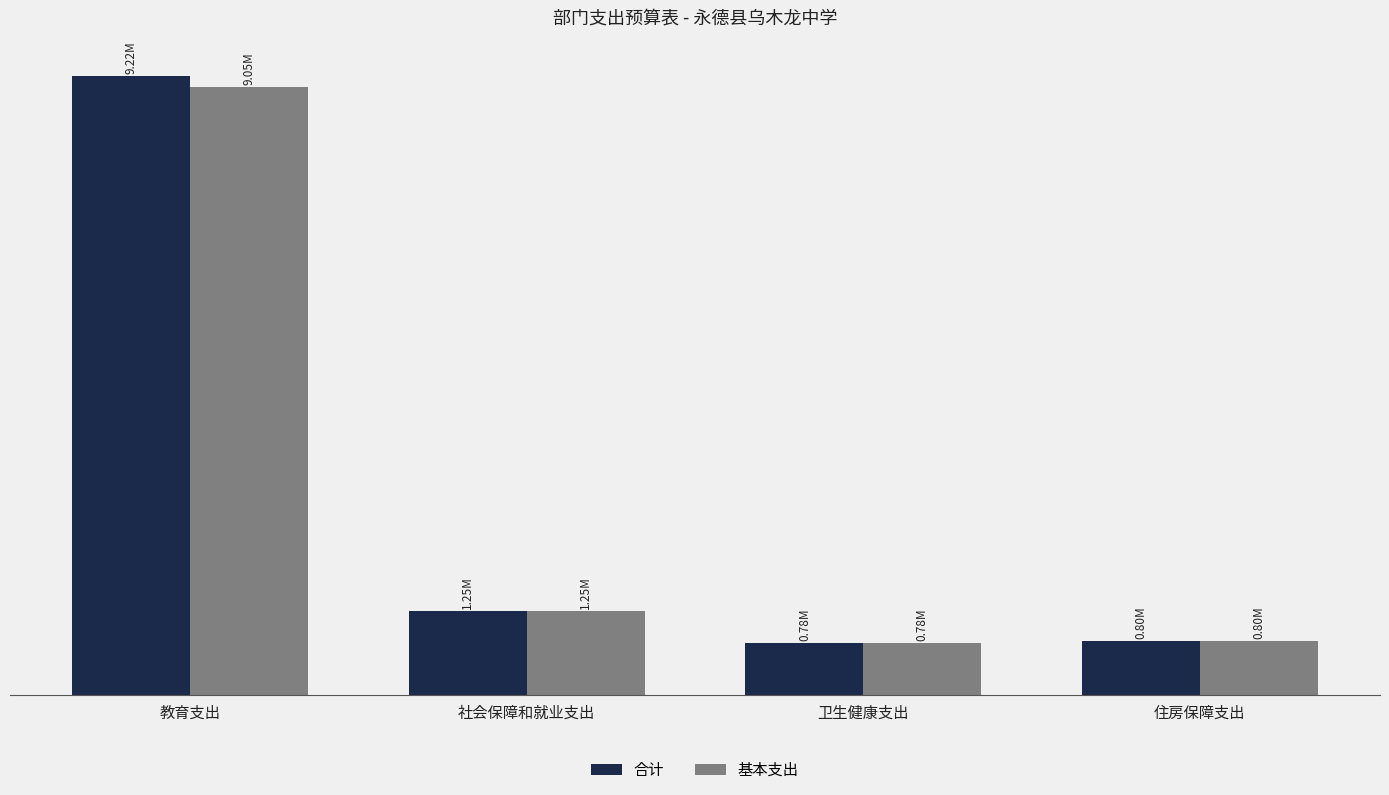

The value of 合计 at 教育支出 is 9215259.0. True or false?

True